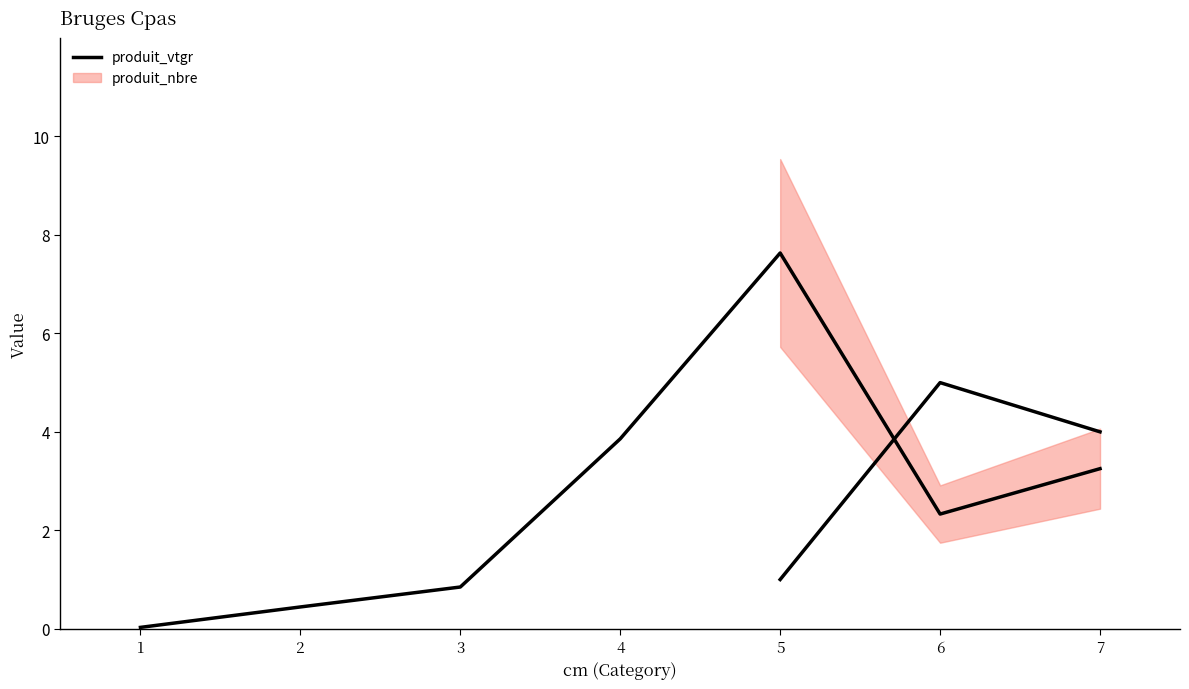

Which has a higher value, 5 or 6?

5